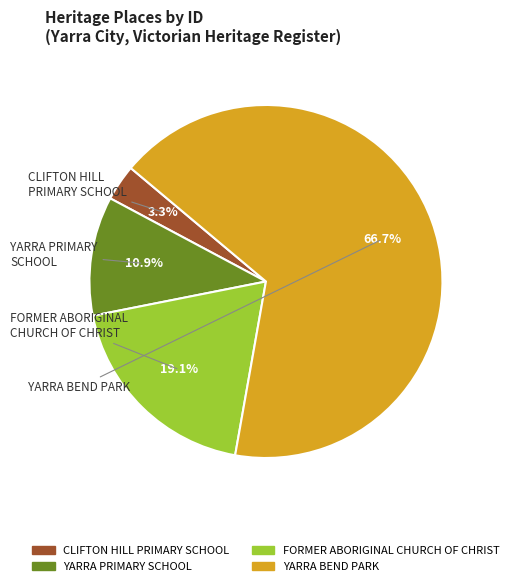

To the nearest percent, what is the combined percentage of YARRA BEND PARK and FORMER ABORIGINAL CHURCH OF CHRIST?

86%